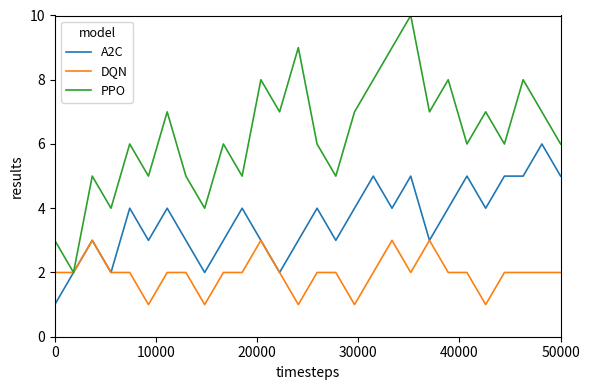

What is the highest value of the PPO series?

10